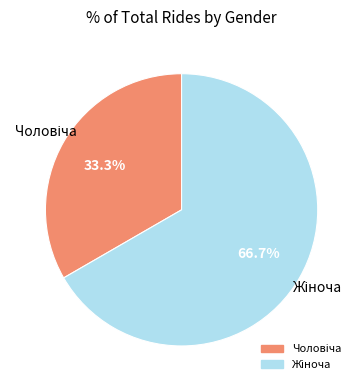

Does any single category account for the majority?

Yes